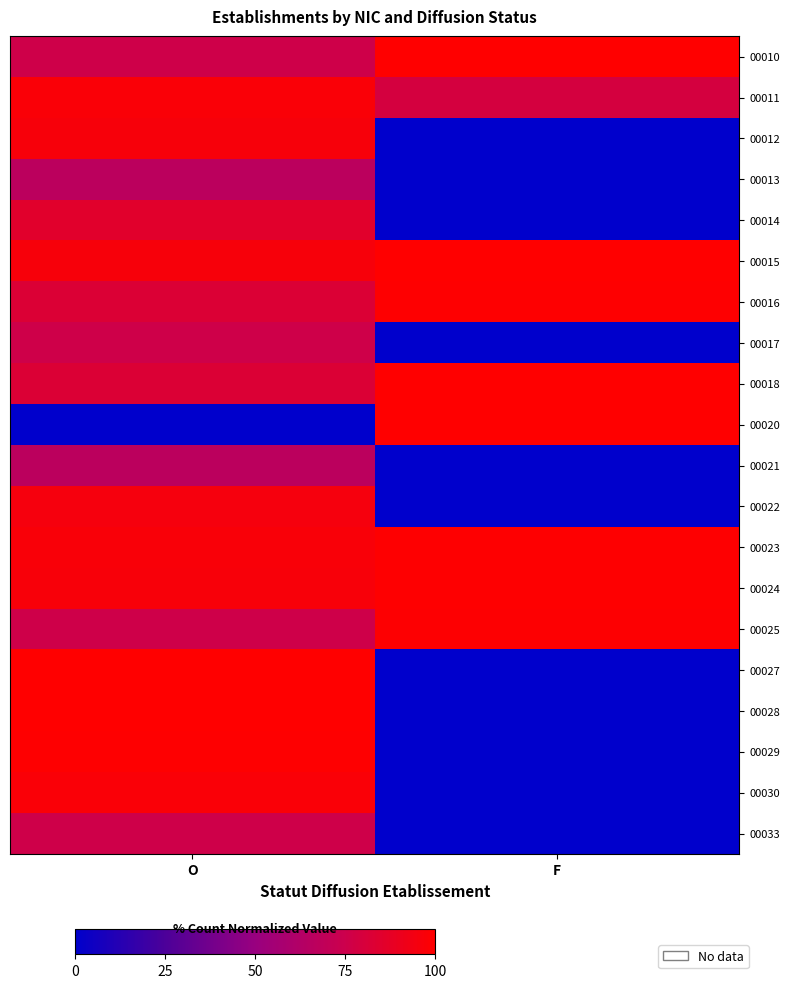

How many categories are shown in the chart?

2